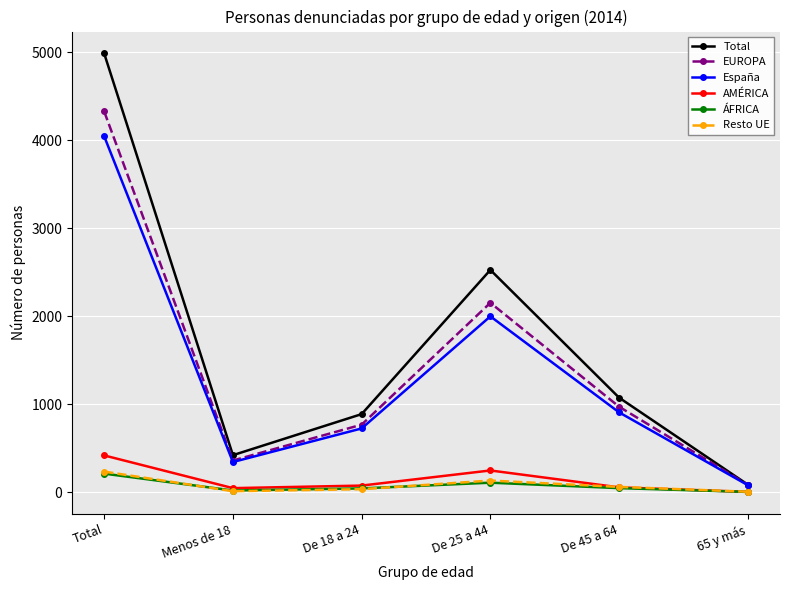

Which series has the largest range (max minus min)?

Total